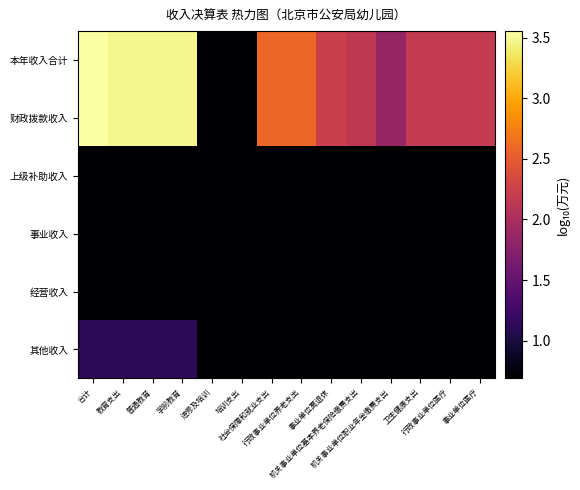

Rank the series by their maximum value, from highest to lowest.

本年收入合计, 财政拨款收入, 其他收入, 上级补助收入, 事业收入, 经营收入